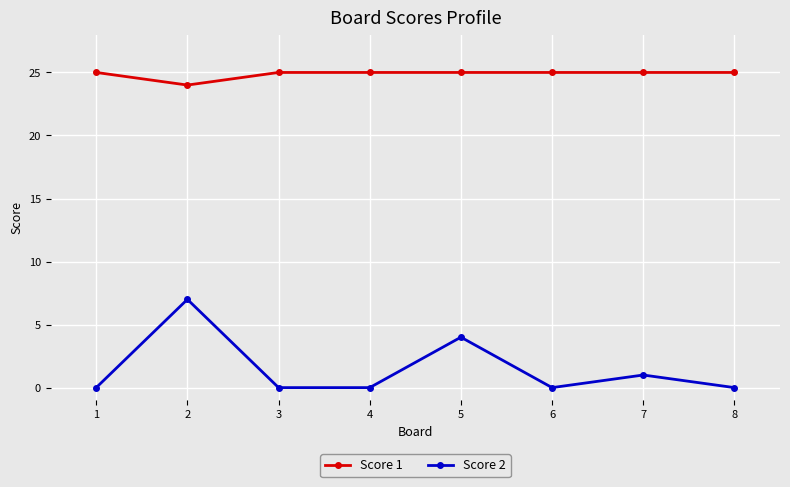

True or false: Score 1 and Score 2 intersect in this chart.

False